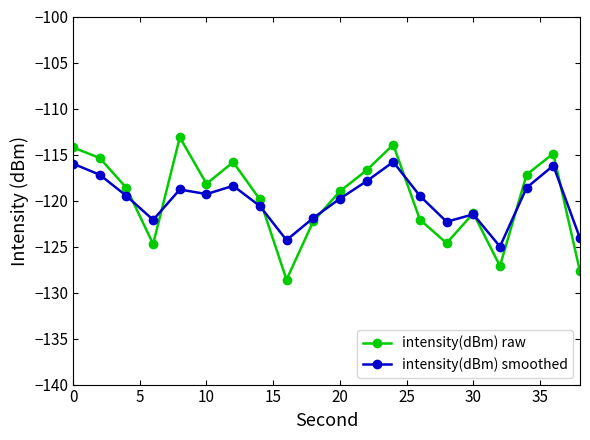

List the series in order of their peak value, highest first.

intensity(dBm) raw, intensity(dBm) smoothed